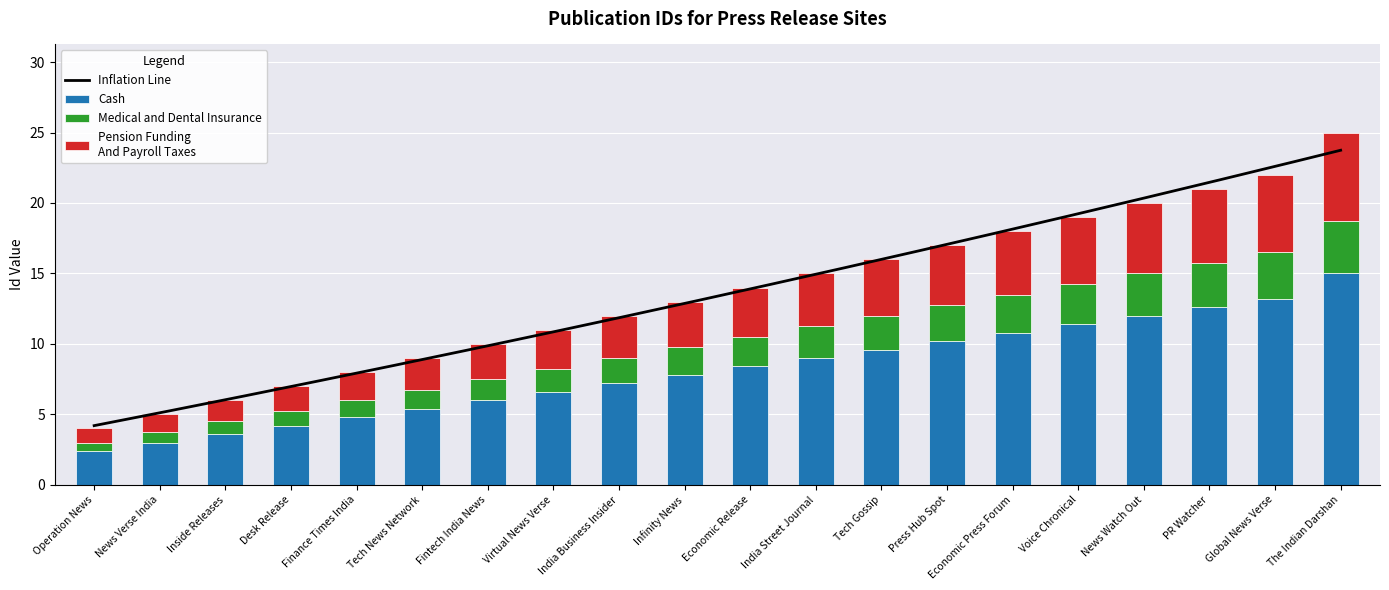

List the labels in order of value, smallest first.

Operation News, News Verse India, Inside Releases, Desk Release, Finance Times India, Tech News Network, Fintech India News, Virtual News Verse, India Business Insider, Infinity News, Economic Release, India Street Journal, Tech Gossip, Press Hub Spot, Economic Press Forum, Voice Chronical, News Watch Out, PR Watcher, Global News Verse, The Indian Darshan